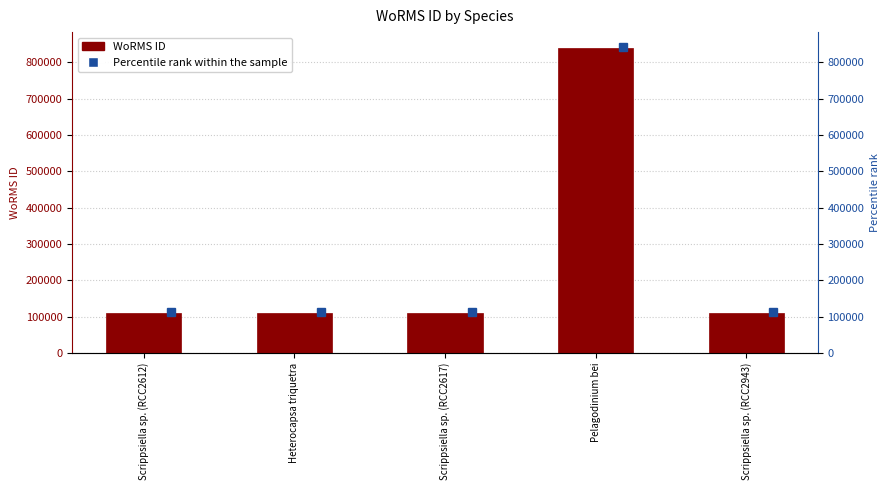

Reading right to left, transcribe all the data shown in this chart.

109545	838272	109545	110153	109545